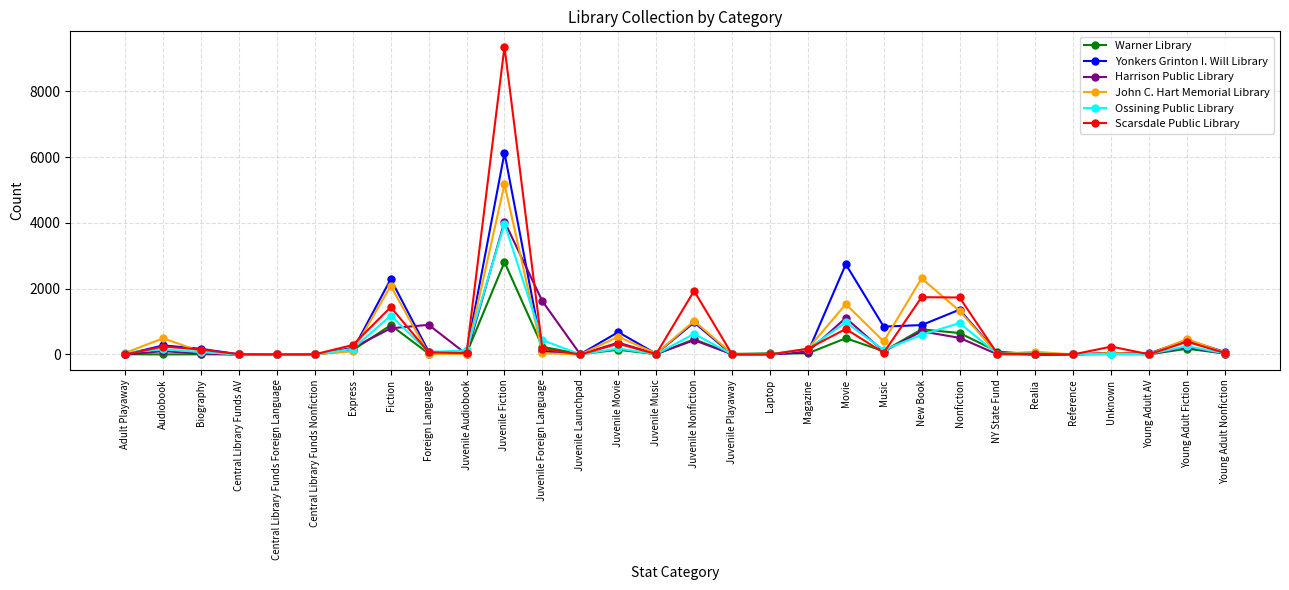

Between Foreign Language and Juvenile Playaway, which series saw the biggest shift?

Harrison Public Library